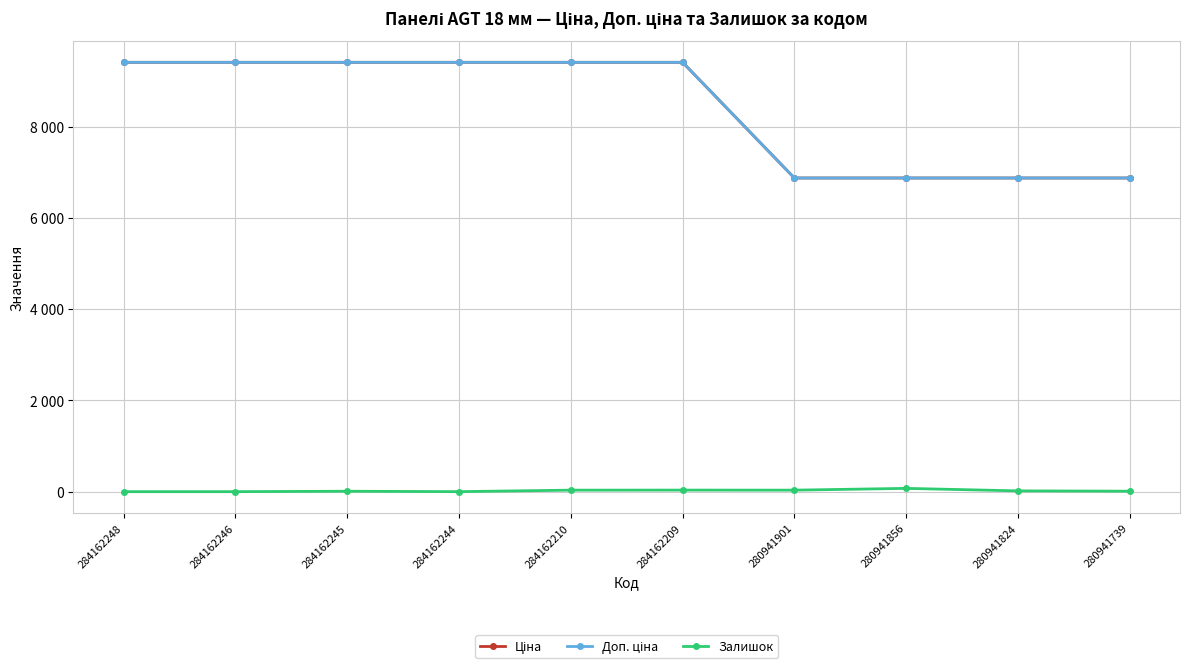

True or false: Ціна and Залишок intersect in this chart.

False